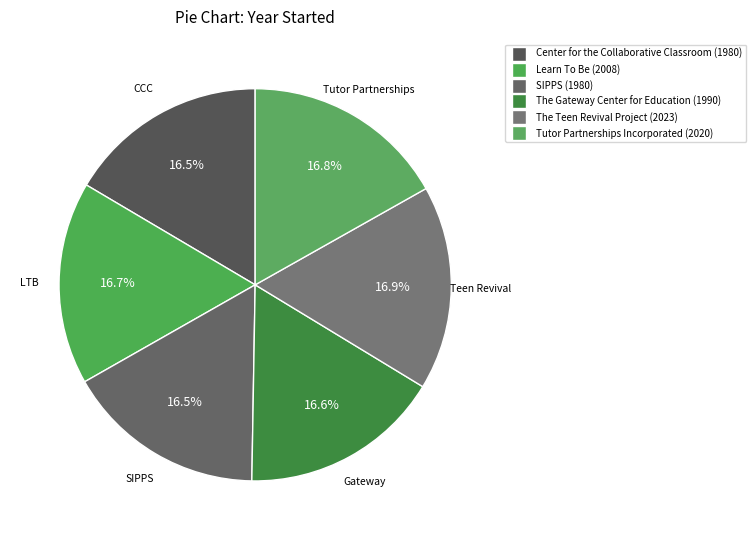

What percentage do Learn To Be and SIPPS together represent?

33.2%